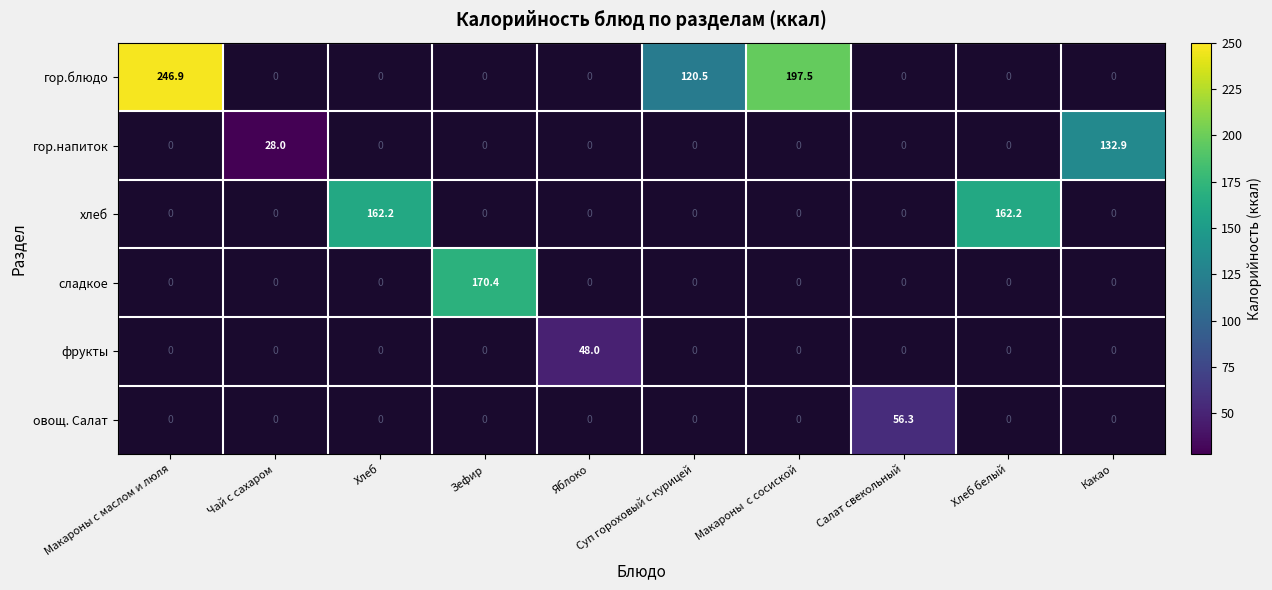

The value of гор.блюдо at Макароны с маслом и люля is 160.9. True or false?

False